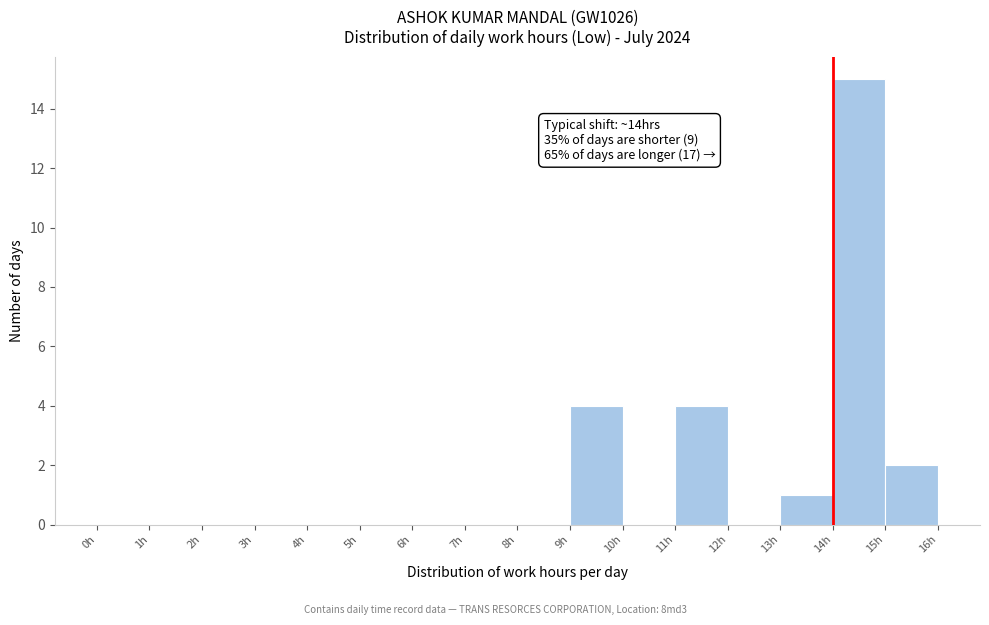

Which range on the x-axis has the tallest bar?

14 to 15